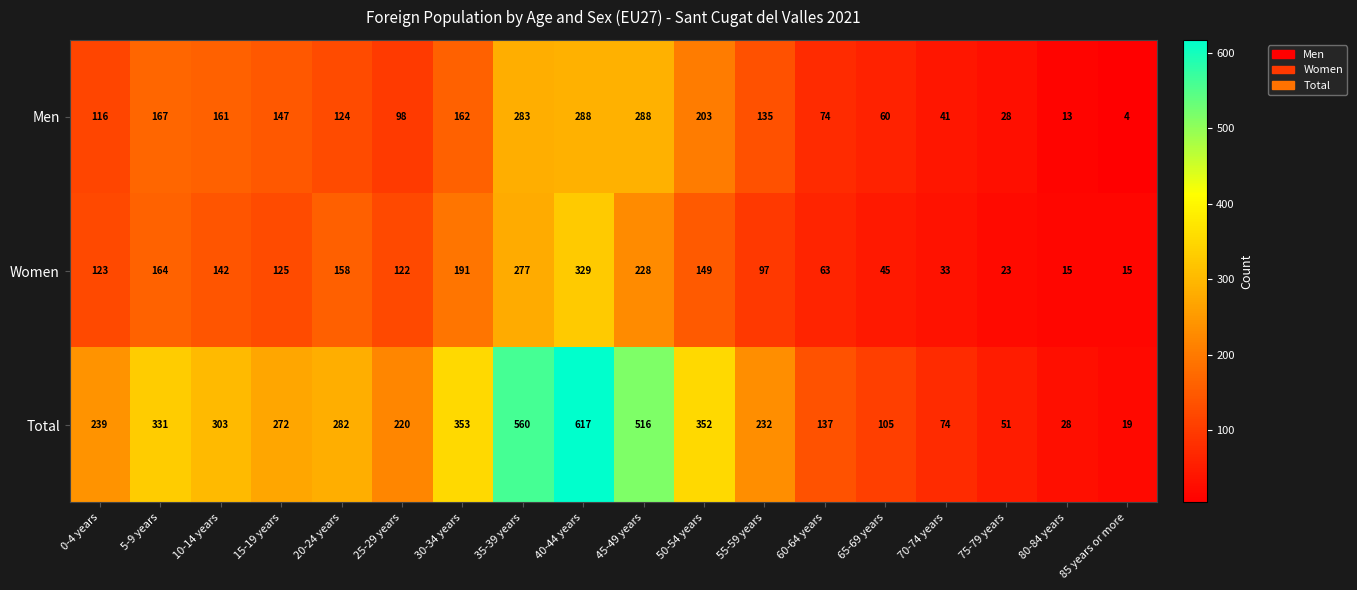

Rank the categories by Total value from lowest to highest.

85 years or more, 80-84 years, 75-79 years, 70-74 years, 65-69 years, 60-64 years, 25-29 years, 55-59 years, 0-4 years, 15-19 years, 20-24 years, 10-14 years, 5-9 years, 50-54 years, 30-34 years, 45-49 years, 35-39 years, 40-44 years